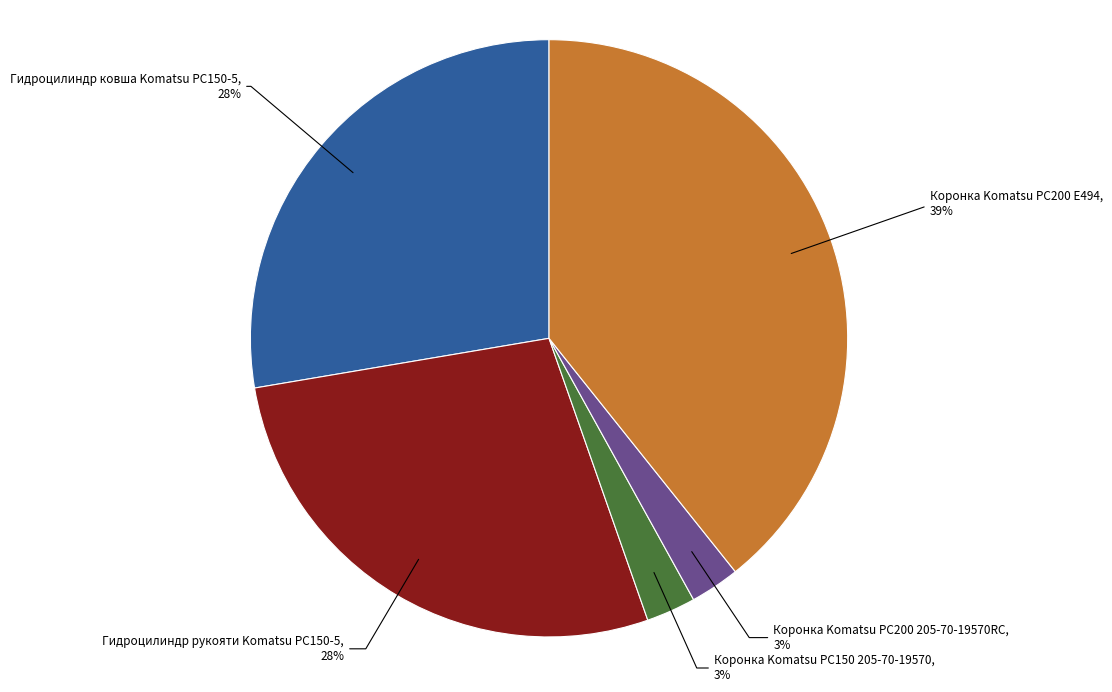

Is there a majority slice in this chart?

No